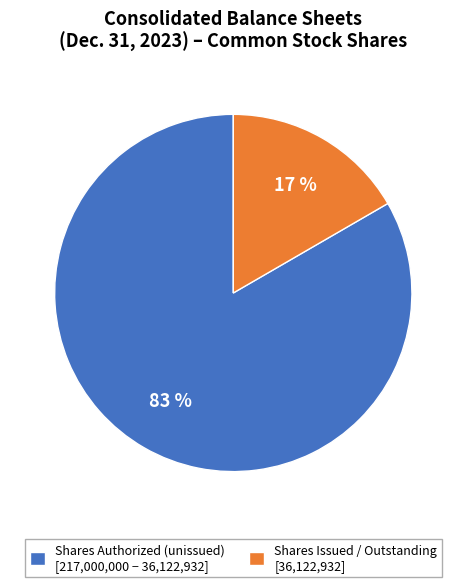

What is the largest slice in the pie chart?

Shares Authorized (unissued) [217,000,000 − 36,122,932]